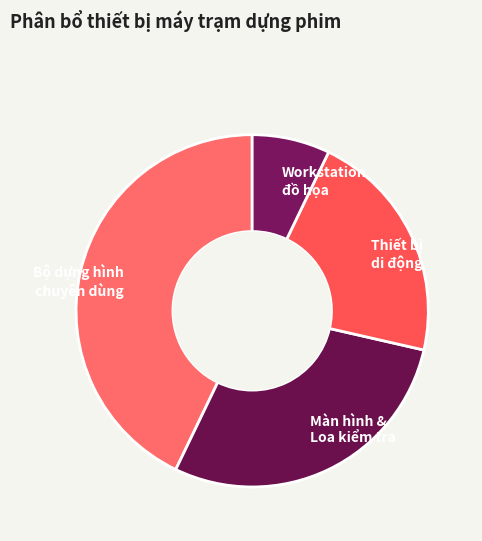

Which slice is the smallest?

Workstation đồ họa